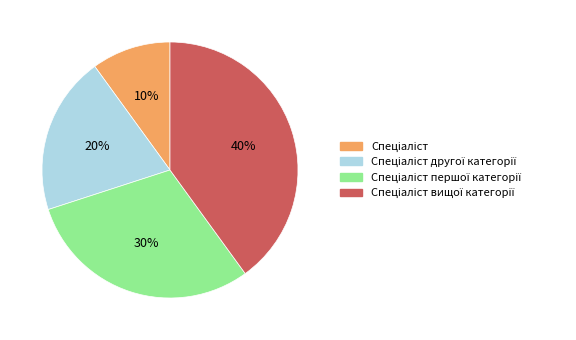

Is there a majority slice in this chart?

No